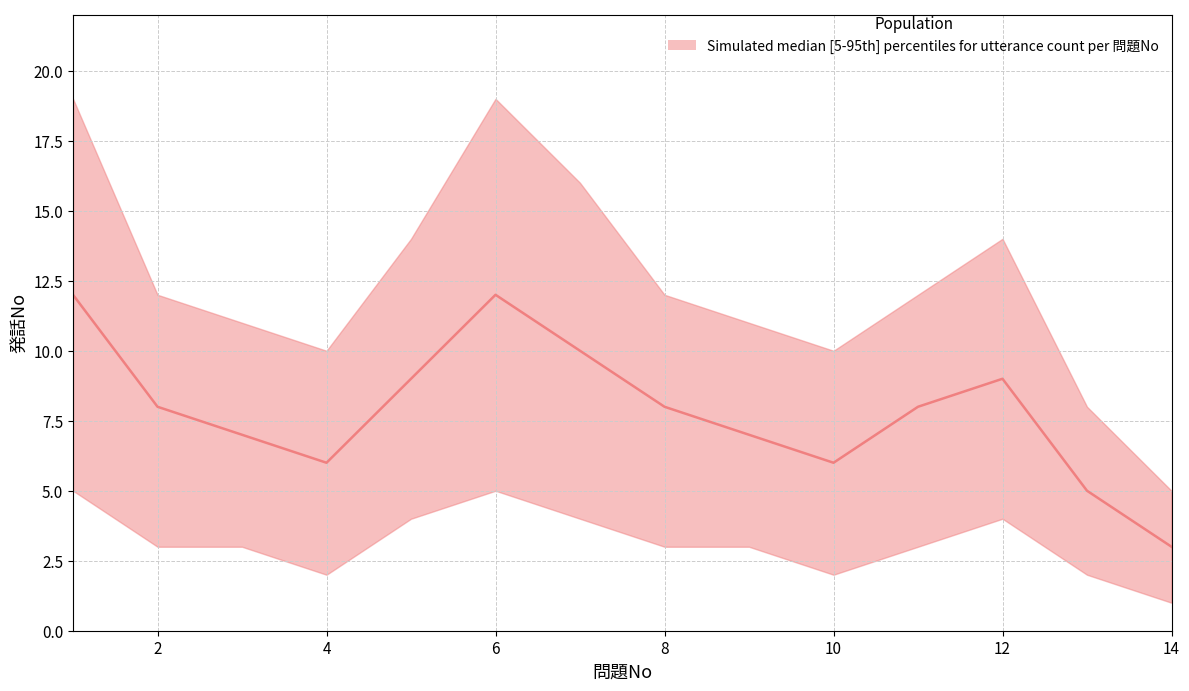

Reading left to right, extract all data points from this chart.

upper: 19	12	11	10	14	19	16	12	11	10	12	14	8	5
median: 12	8	7	6	9	12	10	8	7	6	8	9	5	3
lower: 5	3	3	2	4	5	4	3	3	2	3	4	2	1